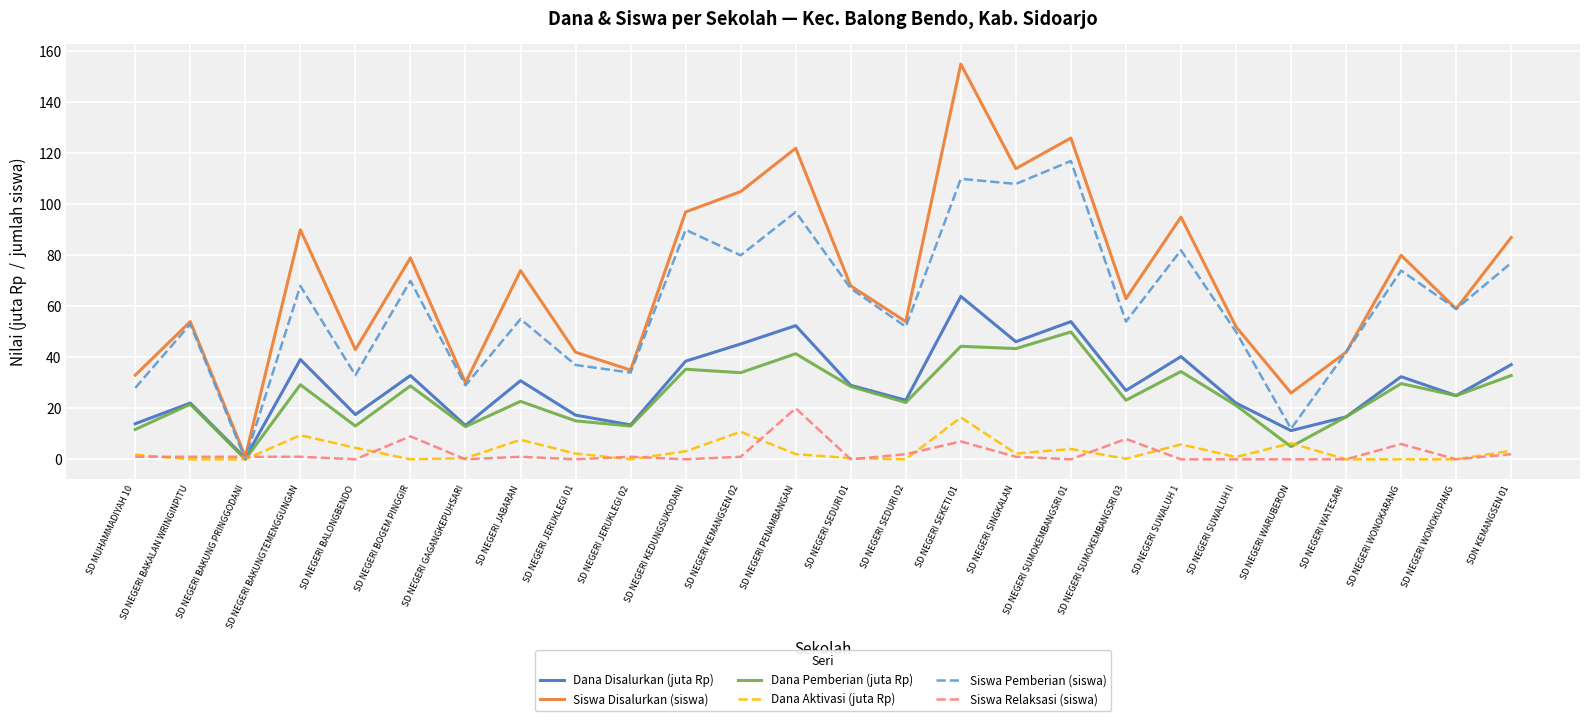

Which series has the largest range (max minus min)?

Siswa Disalurkan (siswa)